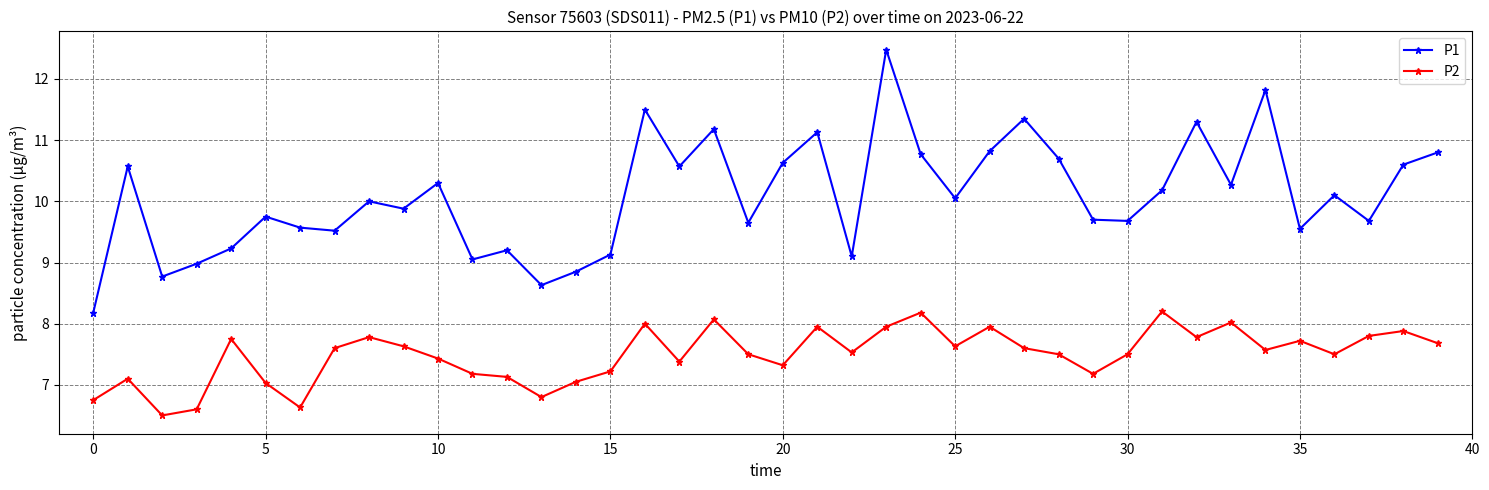

What is the difference between the second highest and second lowest values in the P1 series?

3.2